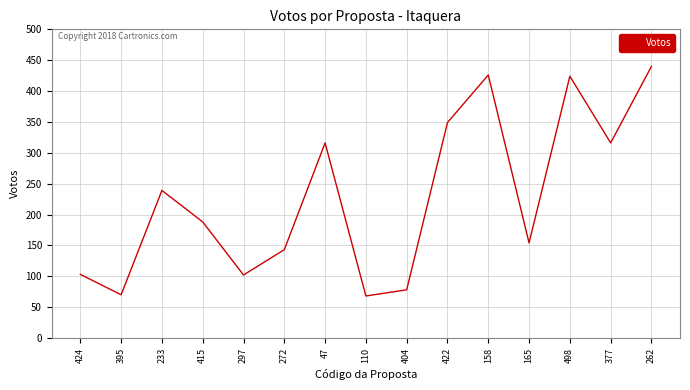

The chart shows a value of 166 at 424. True or false?

False